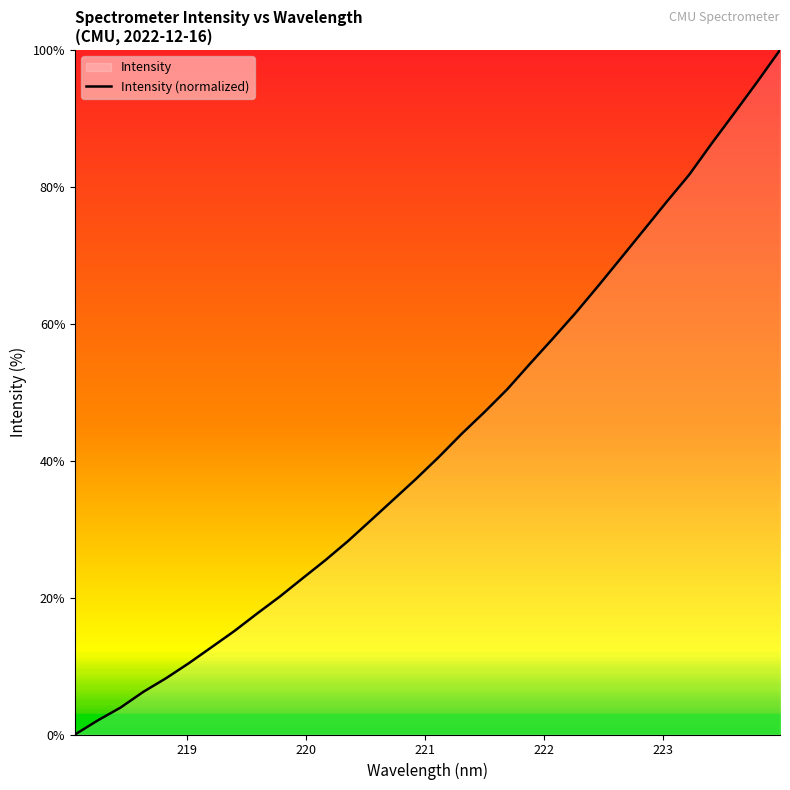

True or false: the data has more than 1 interior local peaks.

False